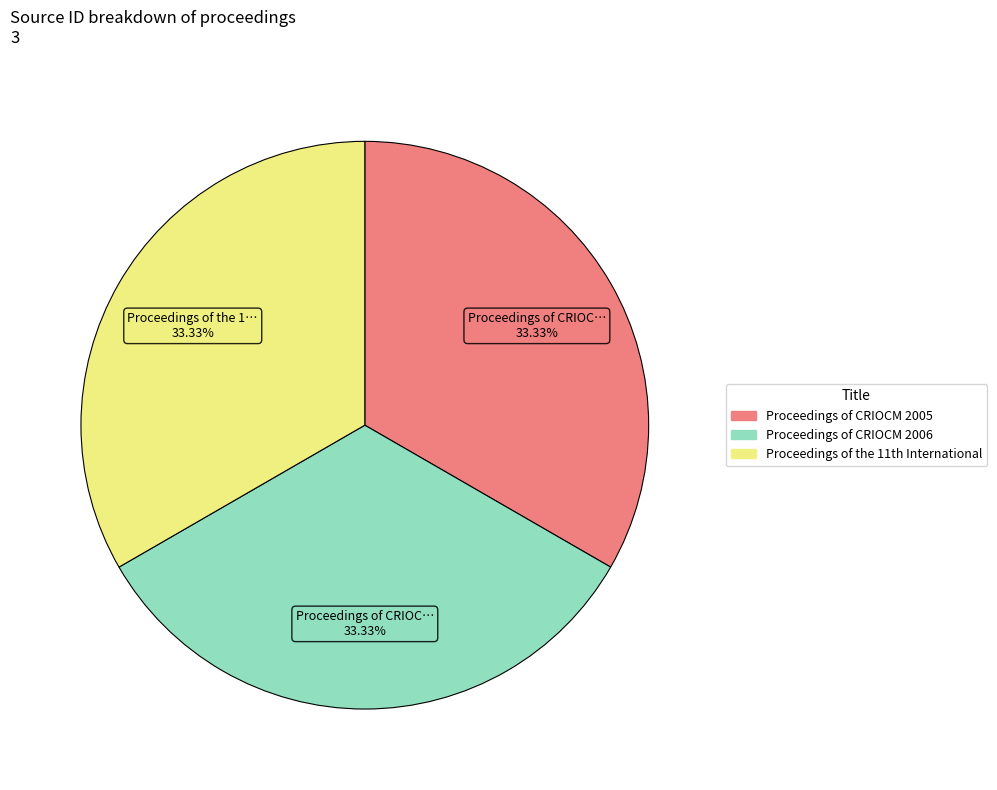

Combined, do Proceedings of CRIOCM 2005 and Proceedings of CRIOCM 2006 account for over 50%?

Yes